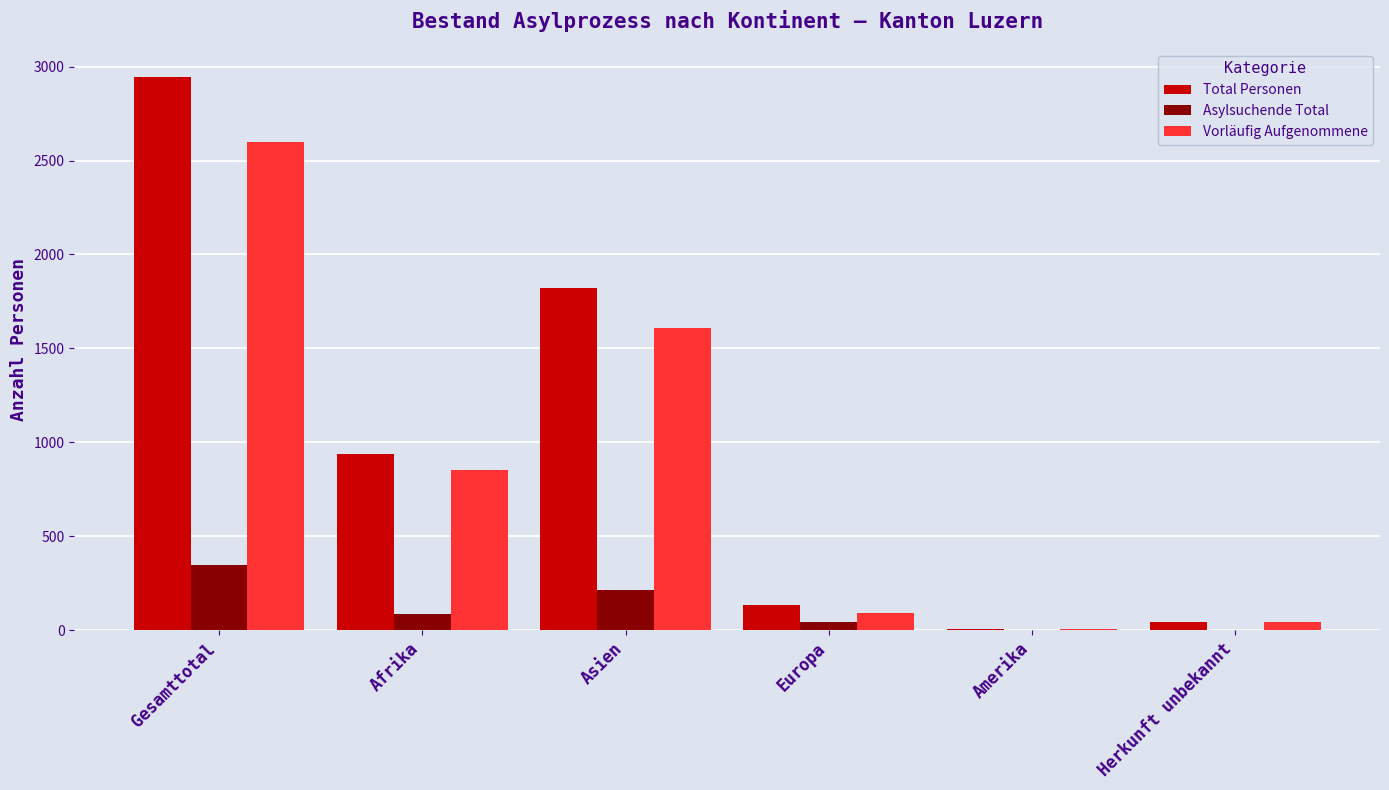

Is it true that Asylsuchende Total equals 87 at Afrika?

True